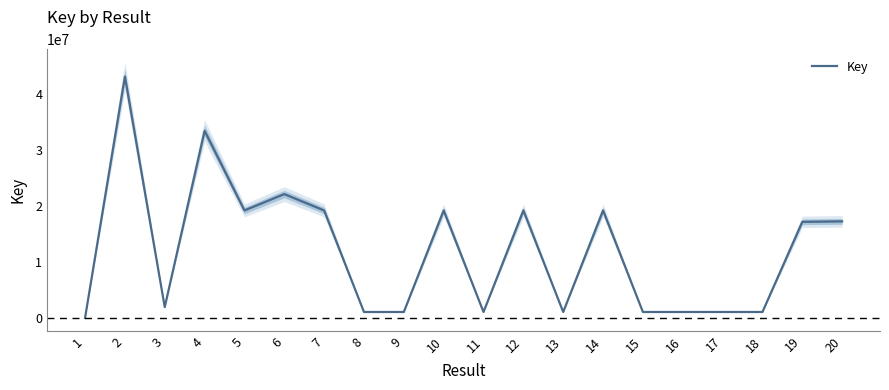

Count the number of categories in the chart.

20